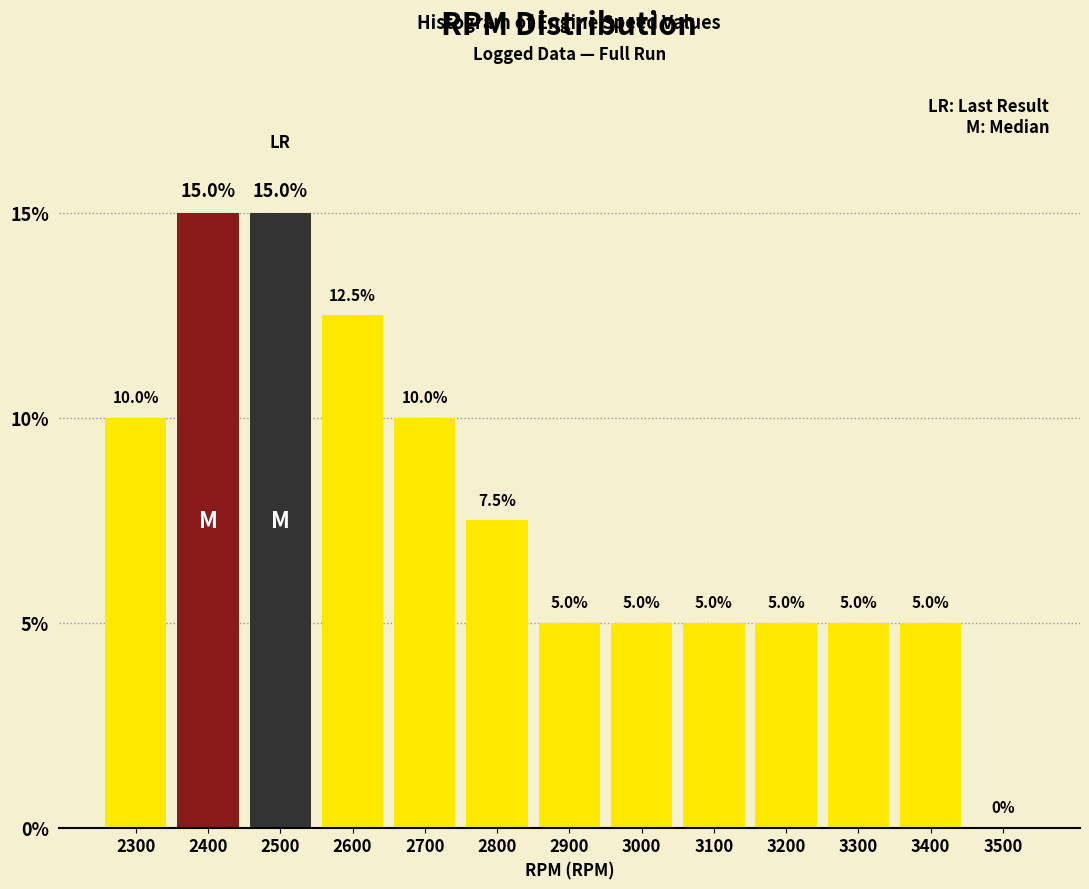

Reading left to right, list all the values displayed in this chart.

2300=10.0	2400=15.0	2500=15.0	2600=12.5	2700=10.0	2800=7.5	2900=5.0	3000=5.0	3100=5.0	3200=5.0	3300=5.0	3400=5.0	3500=0.0